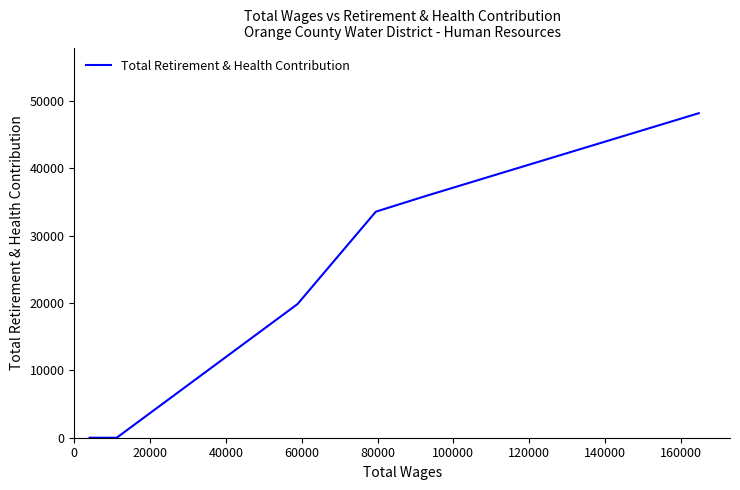

What is the average value?

22922